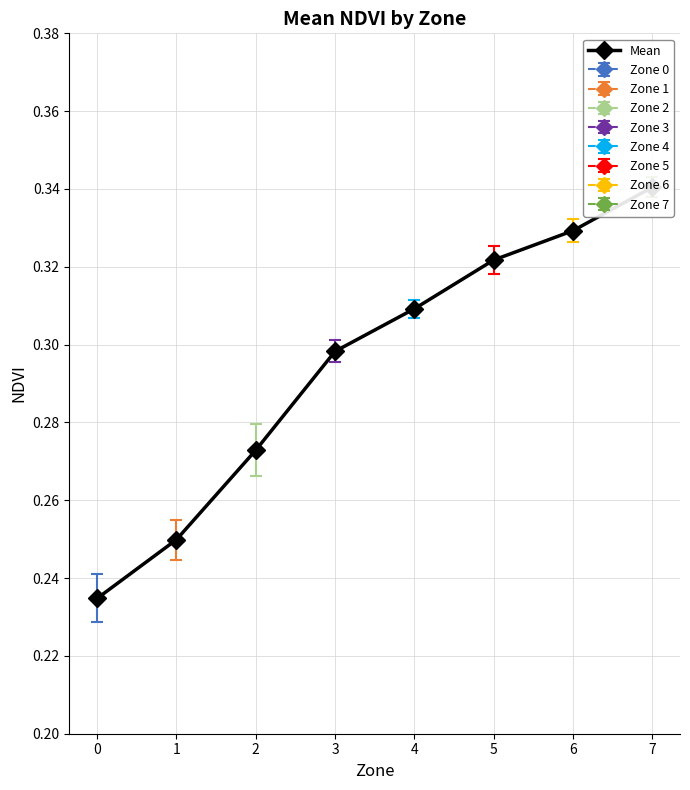

What is the value of the 5th point from the left?

0.3